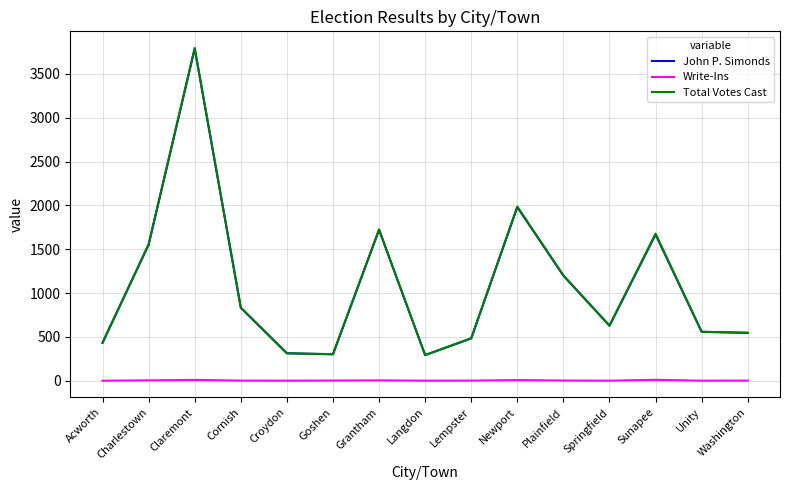

At which label is Total Votes Cast closest to 2044?

Newport